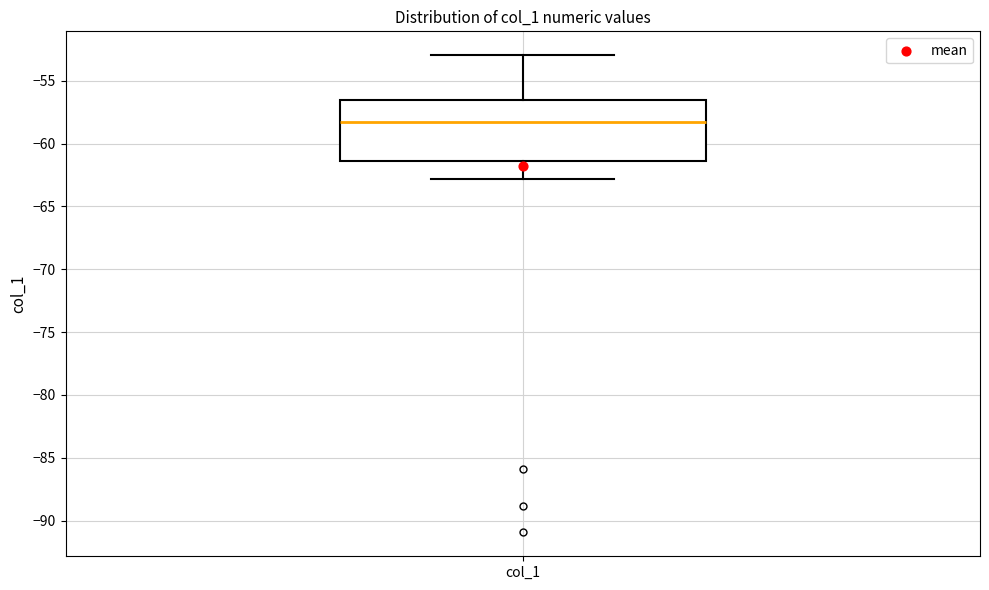

Where is the upper edge of the box for col_1 on the y-axis? The values are not printed on the chart, so give them approximately, as read against the axis.

-56.5